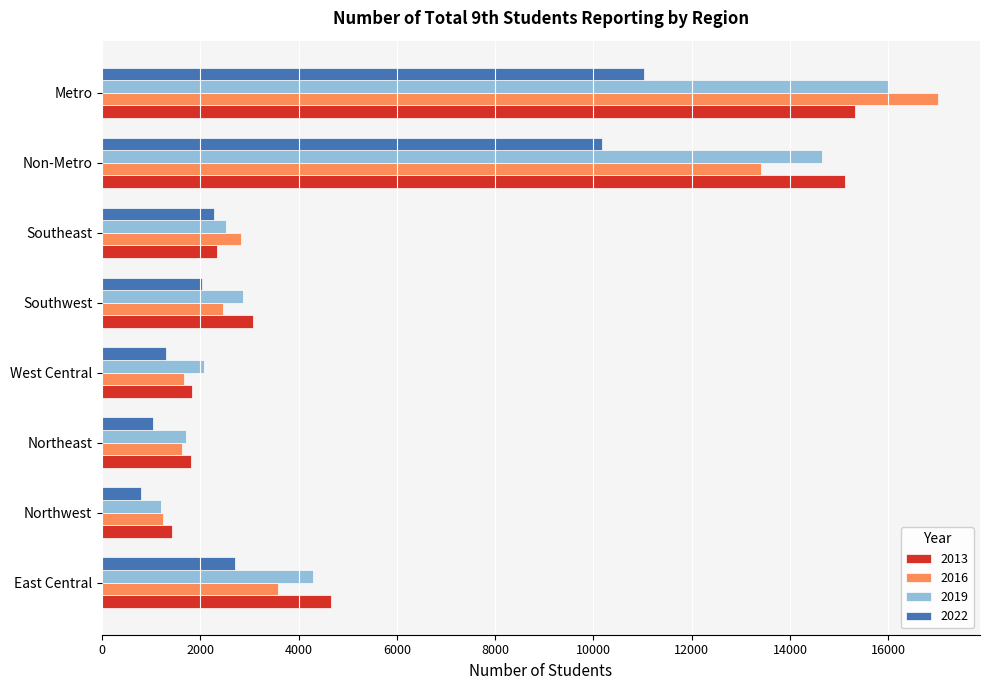

At which category is the sum across all series the highest?

Metro